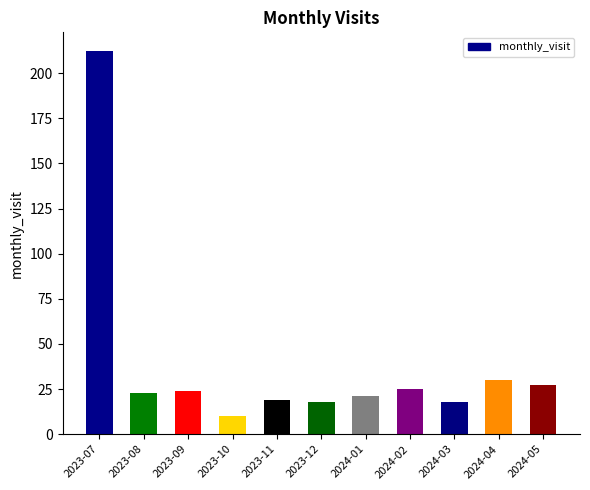

What is the sum of the values at 2024-04 and 2023-07?

242